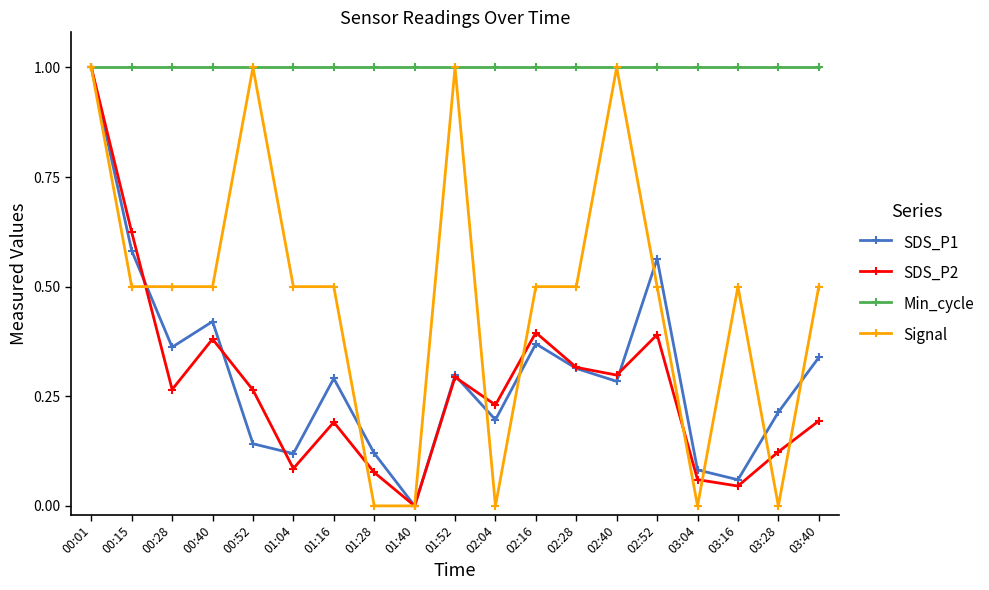

Which series changed the most between 00:01 and 02:52?

SDS_P2